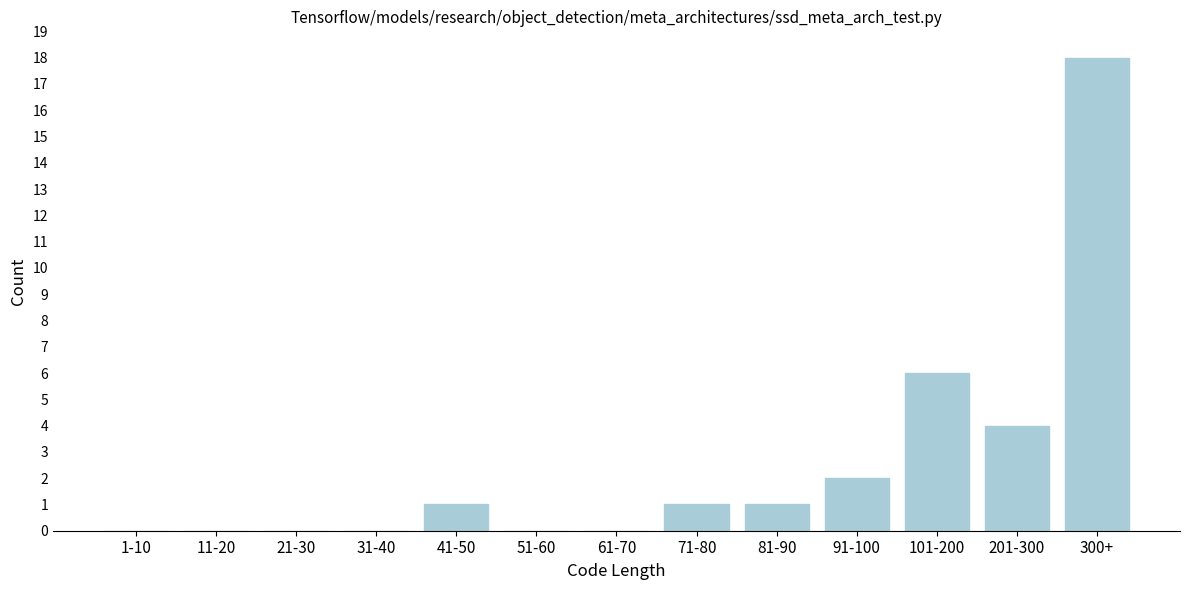

Reading left to right, transcribe all the data shown in this chart.

1-10=0	11-20=0	21-30=0	31-40=0	41-50=1	51-60=0	61-70=0	71-80=1	81-90=1	91-100=2	101-200=6	201-300=4	300+=18